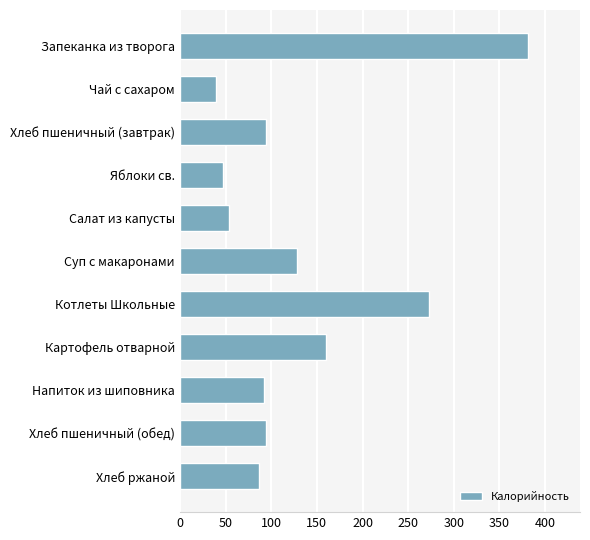

How many distinct data groups are displayed?

1